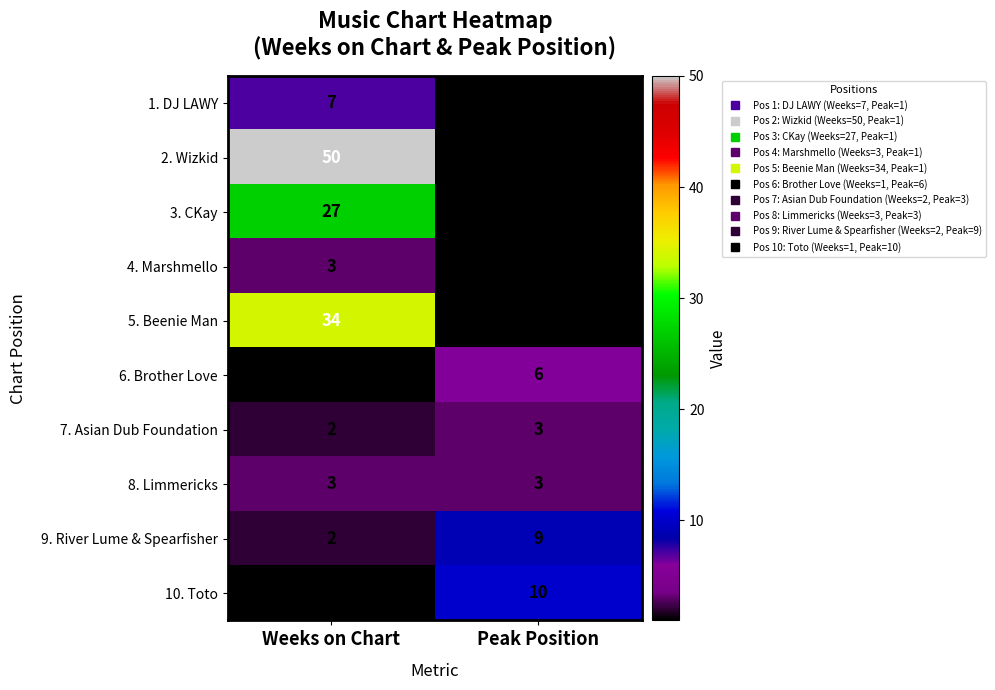

At which label is 2. Wizkid closest to 25?

Peak Position